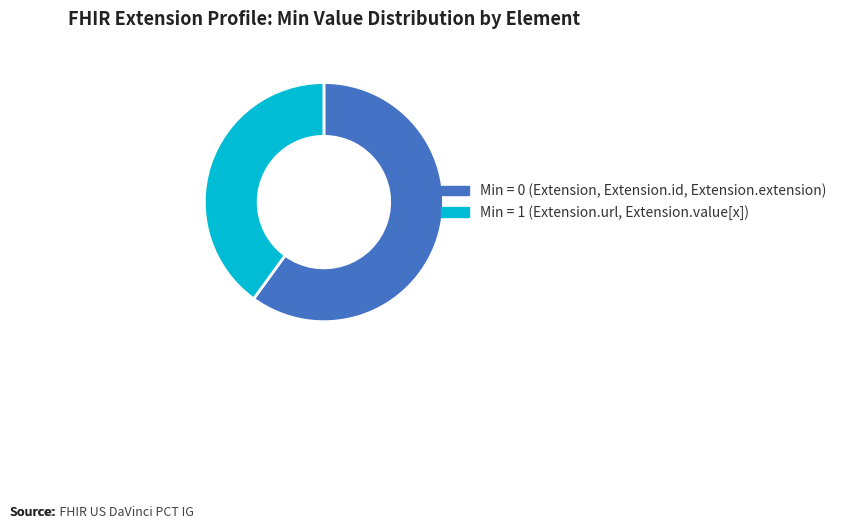

Combined, do Min = 1 (Extension.url, Extension.value[x]) and Min = 0 (Extension, Extension.id, Extension.extension) account for over 50%?

Yes